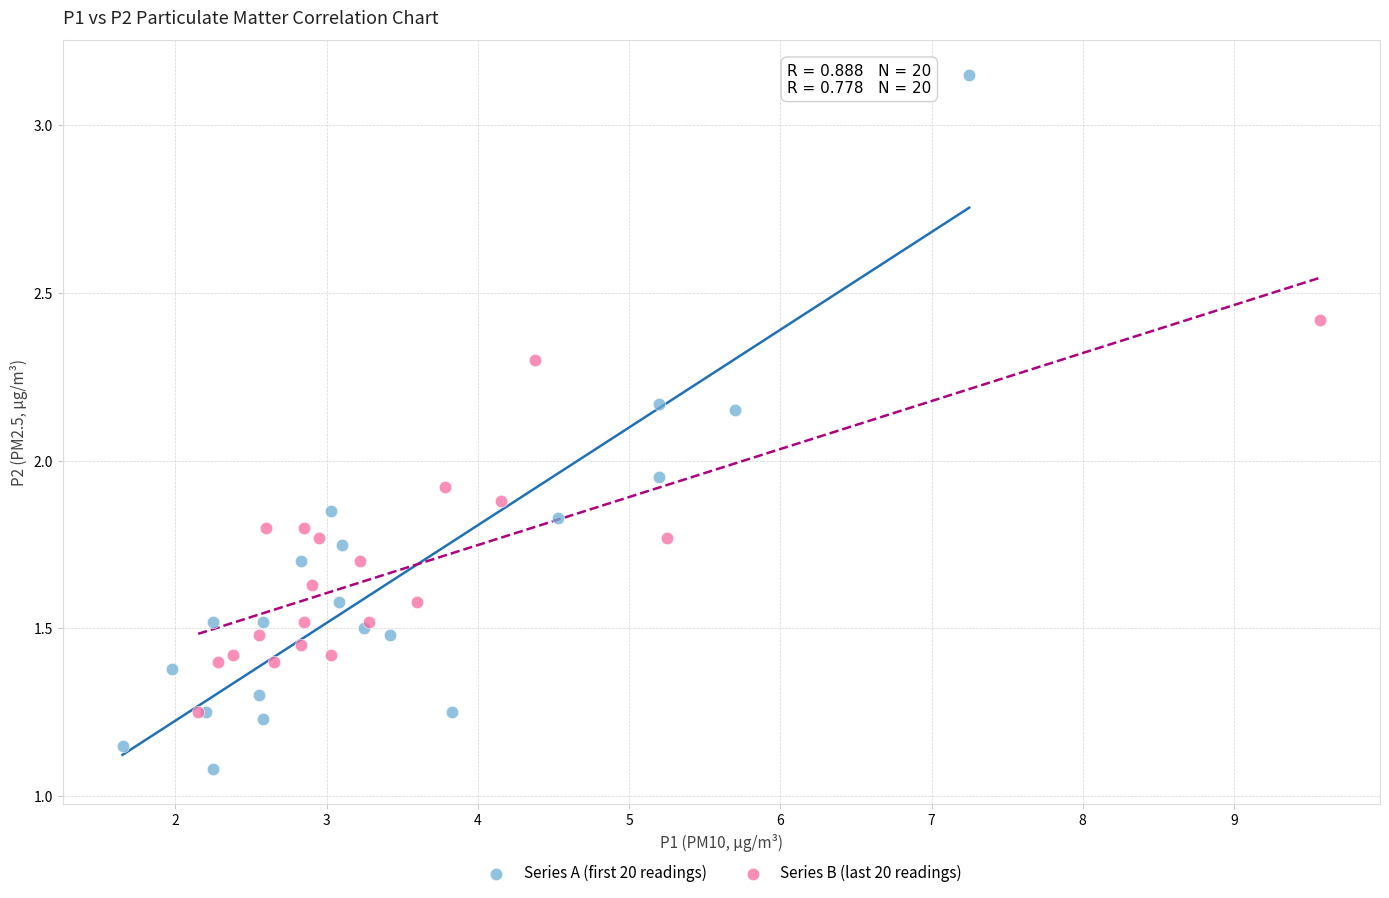

Which series has the largest Y range (max minus min)?

Series A (first 20 readings)